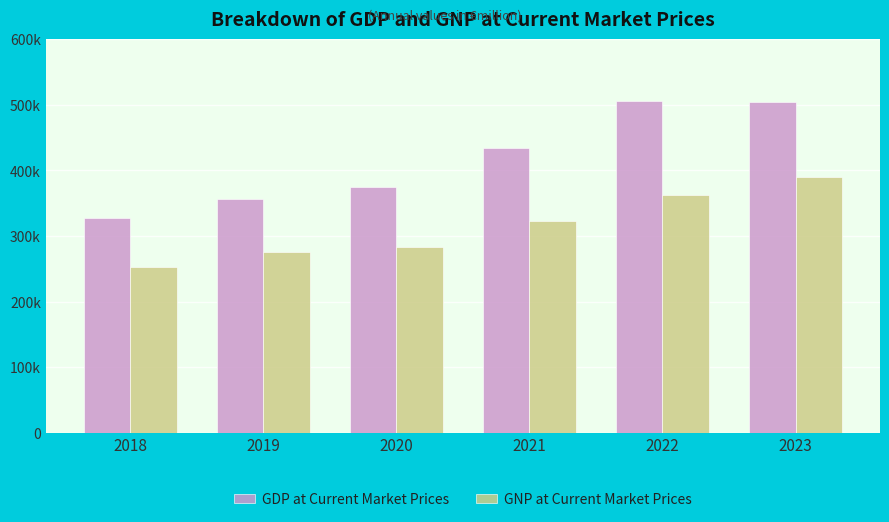

The GDP at Current Market Prices series shows 356357.4 at 2019. True or false?

True